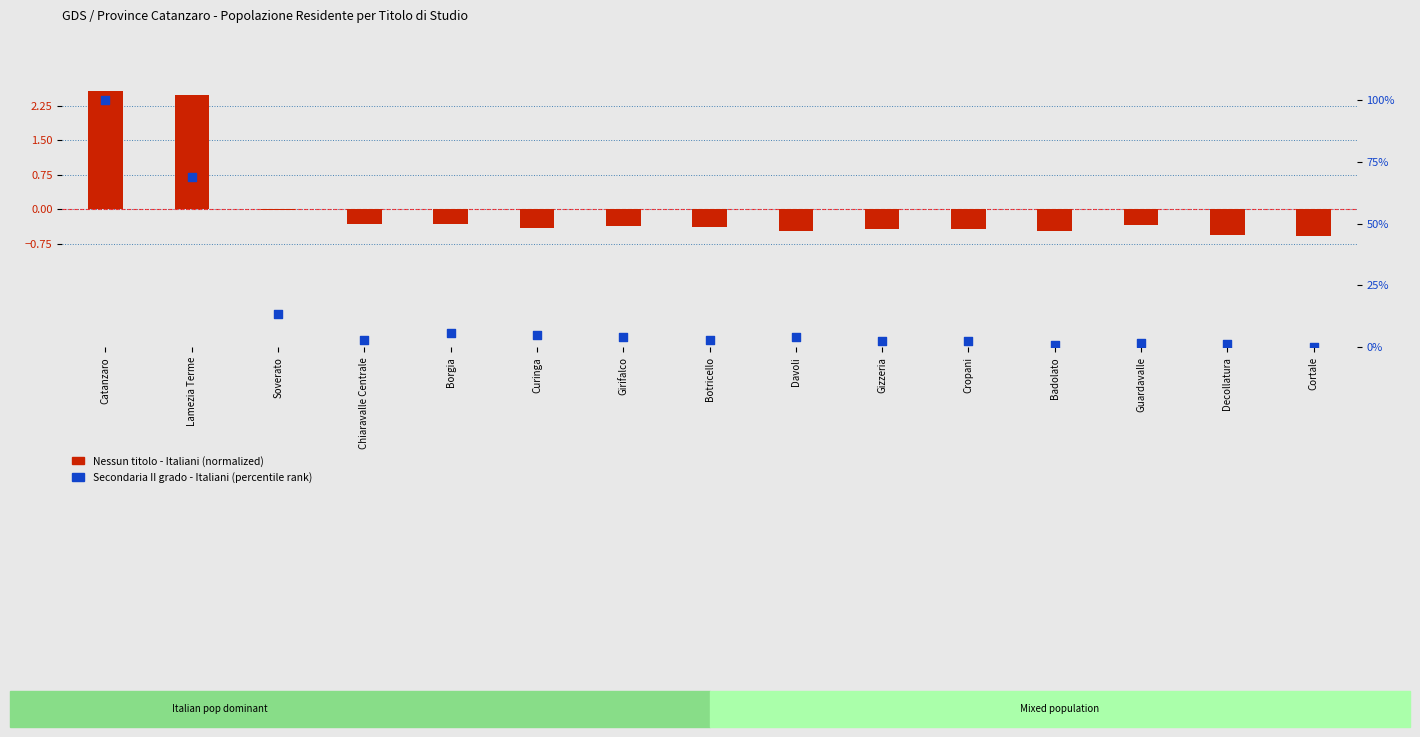

Which series reaches the minimum Y coordinate?

Nessun titolo (It)